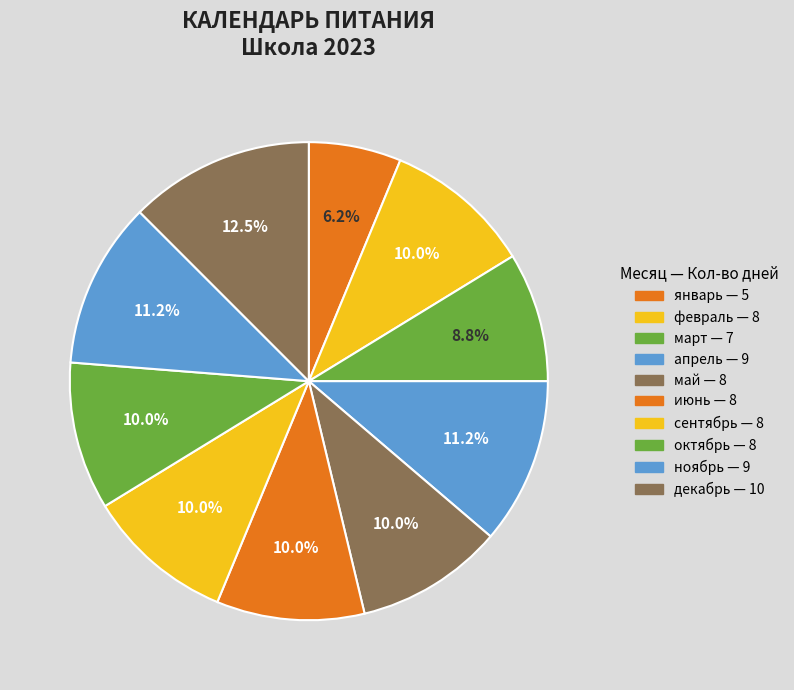

Combined, do декабрь and октябрь account for over 50%?

No